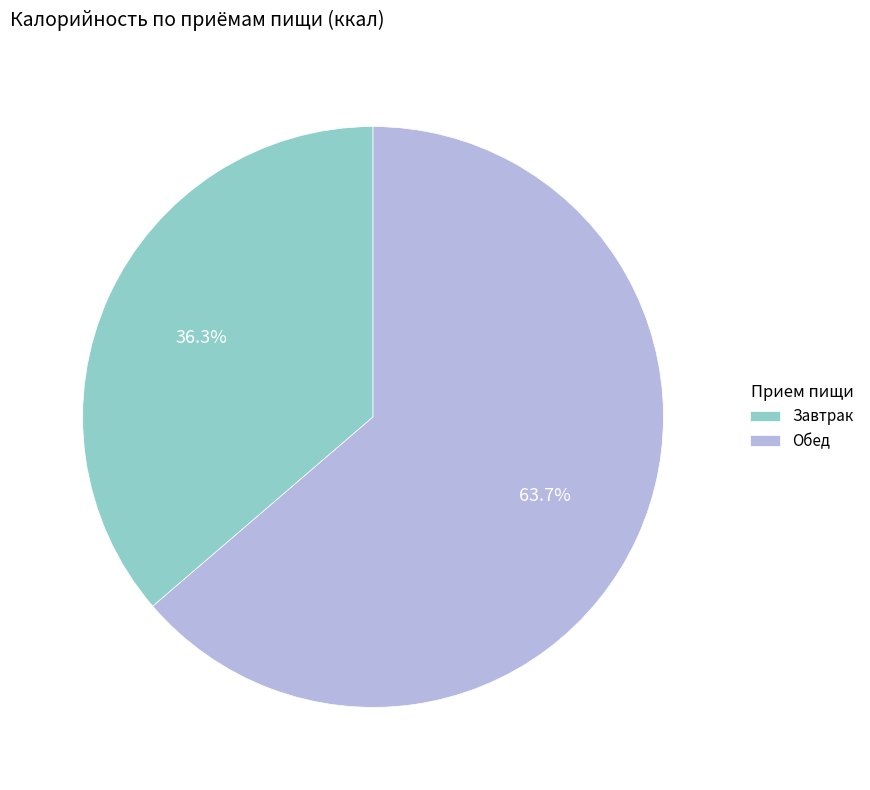

True or false: Завтрак accounts for 36% of the total.

True